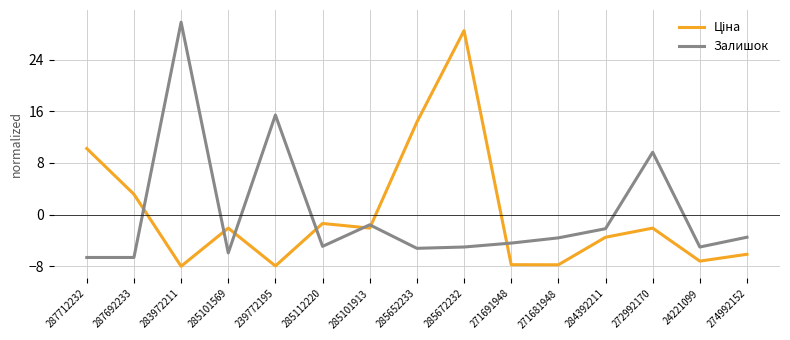

What is the spread (max minus min) of values at 239772195?

23.4